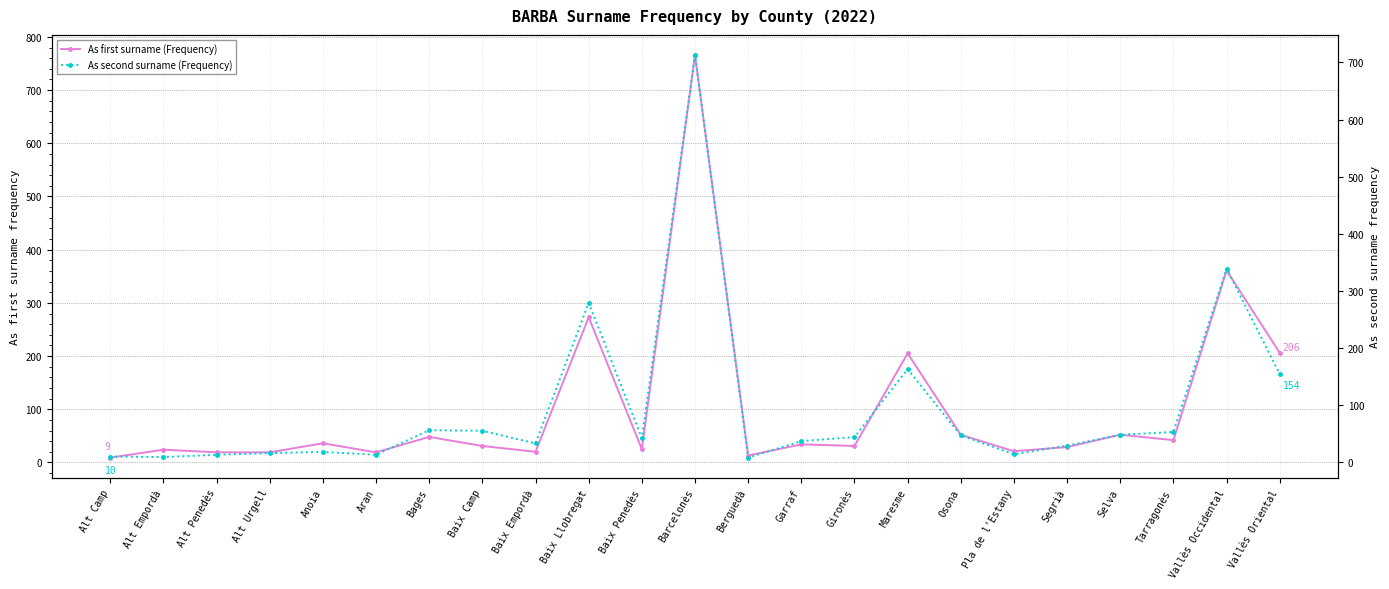

Between Baix Llobregat and Pla de l'Estany, which is larger?

Baix Llobregat